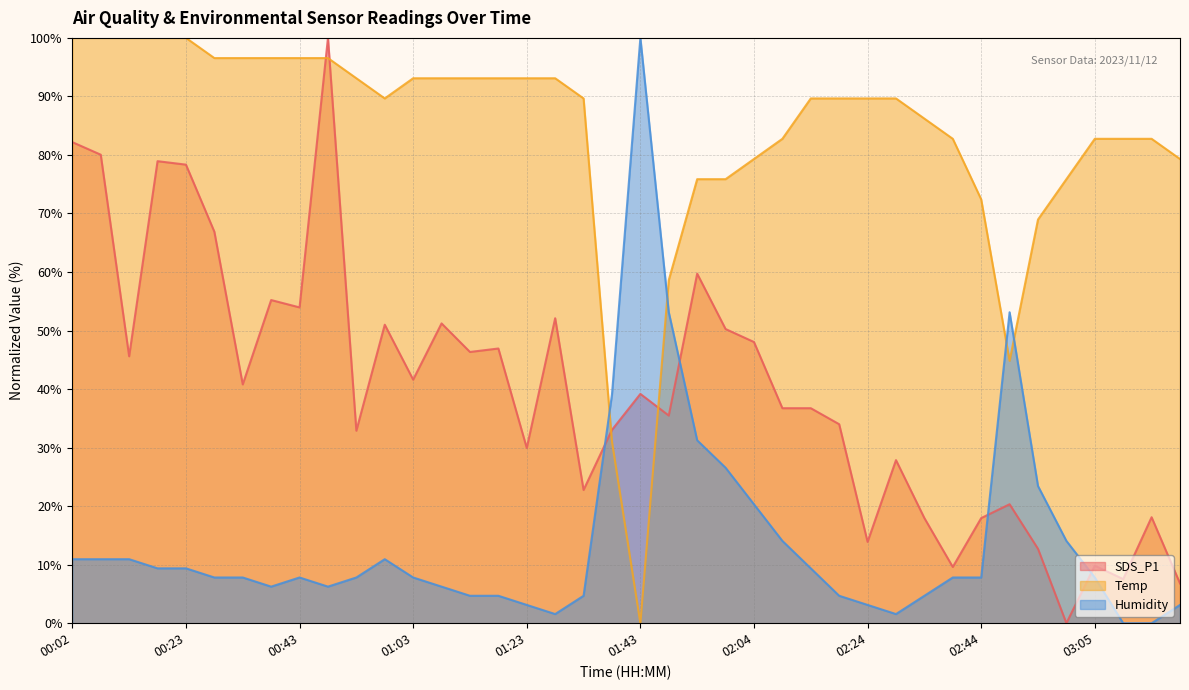

Reading right to left, what are all the values shown in this chart?

SDS_P1: 6.8	18.1	7.5	9.8	0.0	12.7	20.3	18.0	9.6	18.0	27.9	13.9	34.0	36.7	36.7	48.0	50.3	59.7	35.5	39.2	33.0	22.8	52.1	29.9	46.9	46.3	51.2	41.6	51.0	32.9	100.0	54.0	55.2	40.8	66.9	78.3	78.9	45.6	80.0	82.2
Temp: 79.3	82.8	82.8	82.8	75.9	69.0	44.8	72.4	82.8	86.2	89.7	89.7	89.7	89.7	82.8	79.3	75.9	75.9	58.6	0.0	31.0	89.7	93.1	93.1	93.1	93.1	93.1	93.1	89.7	93.1	96.6	96.6	96.6	96.6	96.6	100.0	100.0	100.0	100.0	100.0
Humidity: 3.1	0.0	0.0	7.8	14.1	23.4	53.1	7.8	7.8	4.7	1.6	3.1	4.7	9.4	14.1	20.3	26.6	31.3	53.1	100.0	39.1	4.7	1.6	3.1	4.7	4.7	6.2	7.8	10.9	7.8	6.2	7.8	6.2	7.8	7.8	9.4	9.4	10.9	10.9	10.9